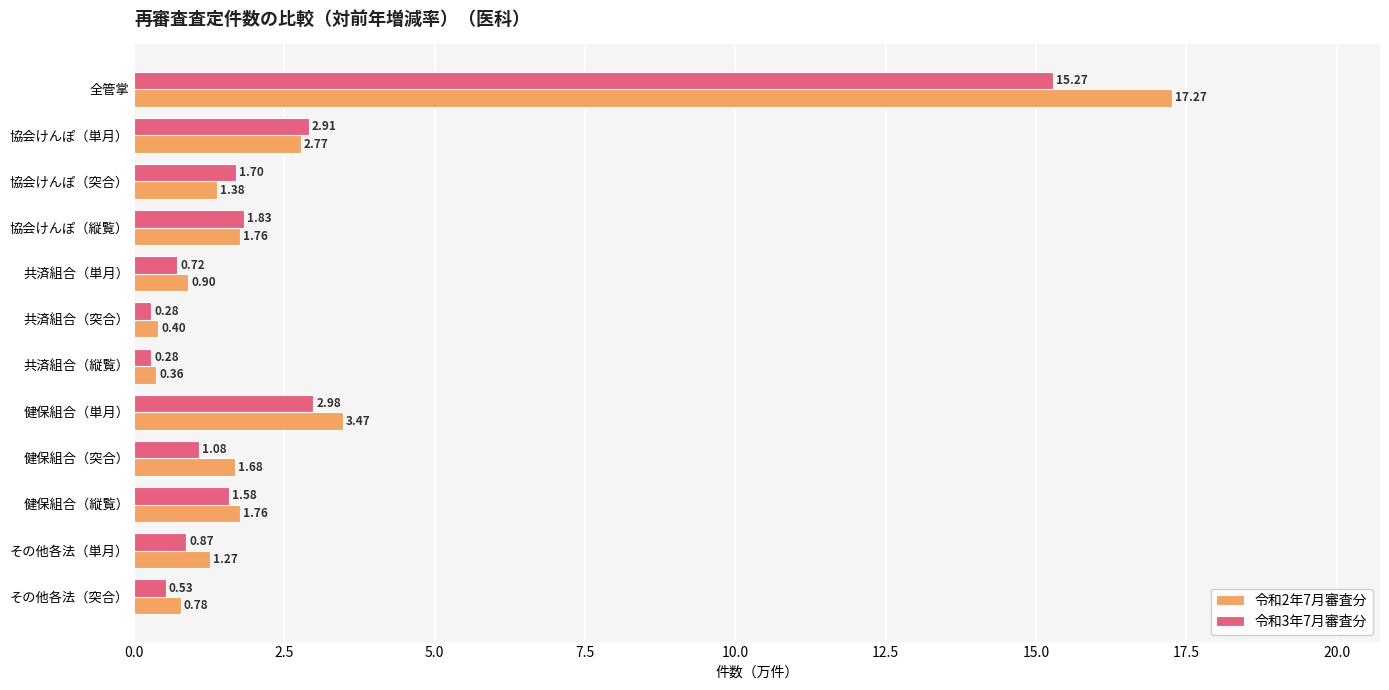

List the series in order of their peak value, highest first.

令和2年7月審査分, 令和3年7月審査分